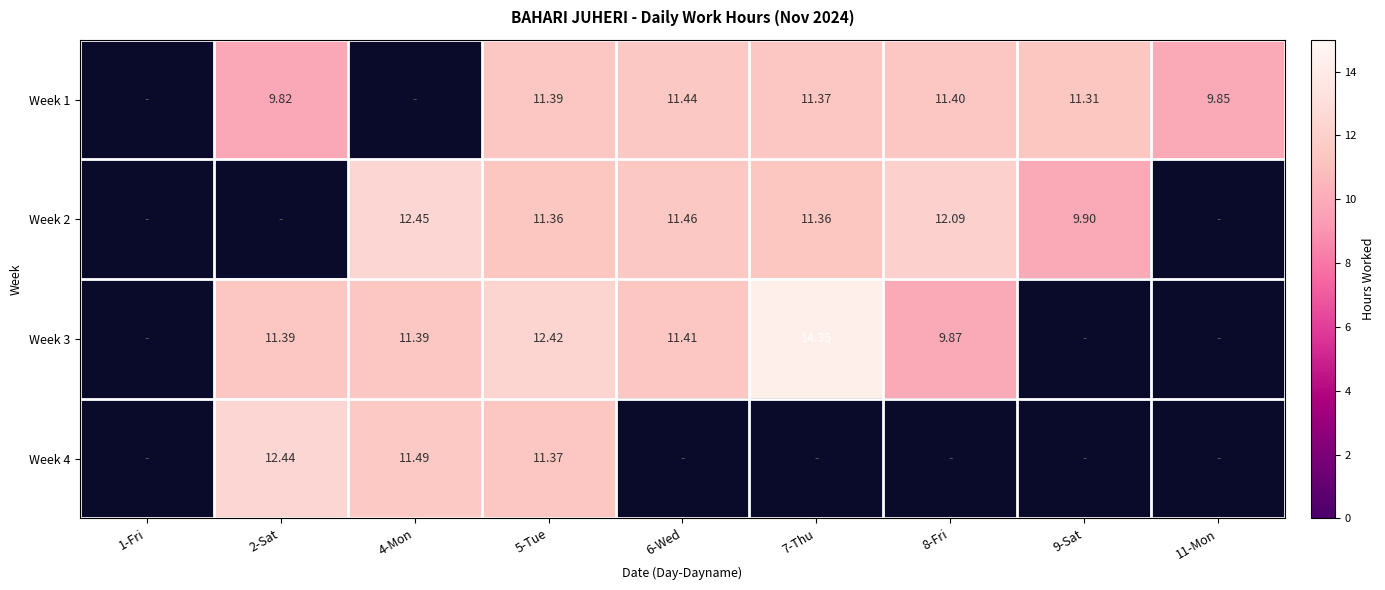

What is the difference between the Week 2 (Mon-Fri) values at 6-Wed and 4-Mon?

1.0